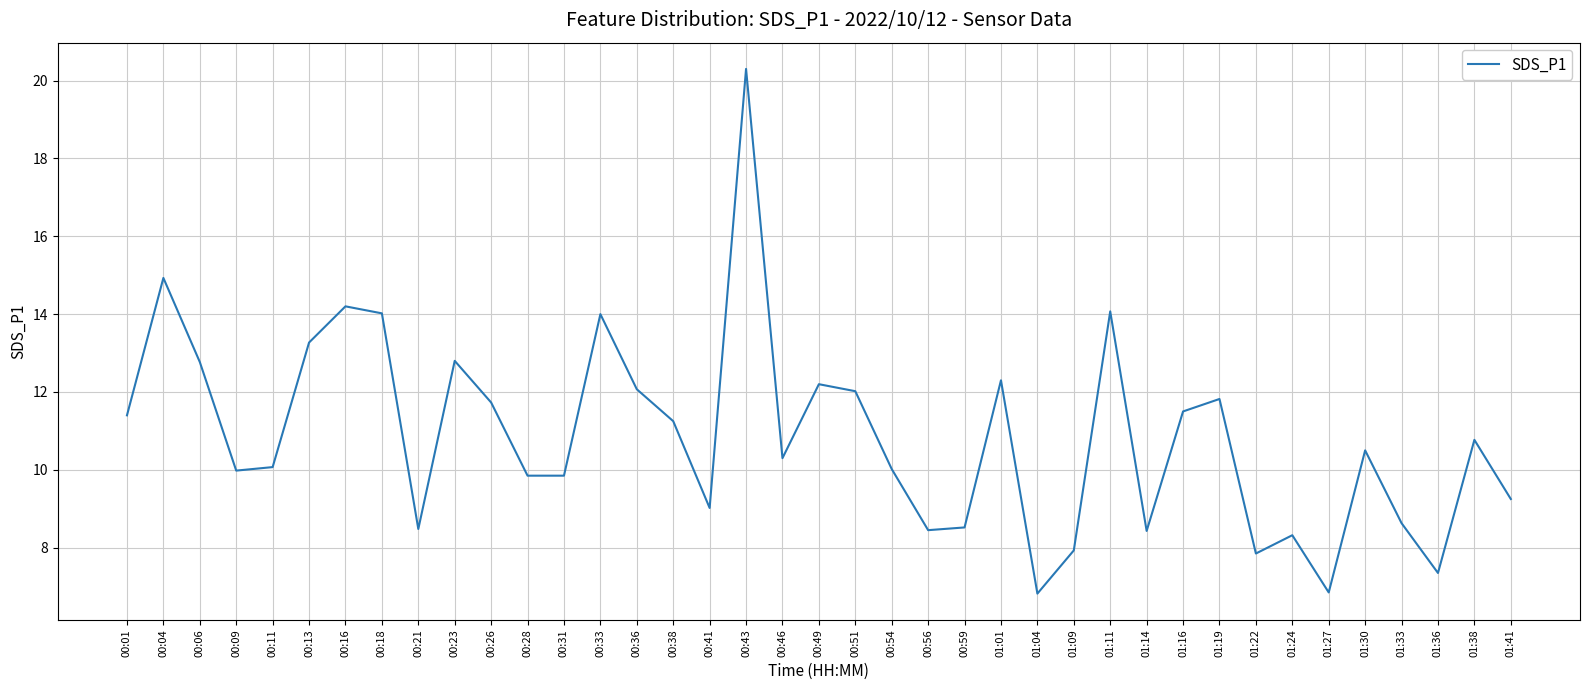

What position from the left is 00:11?

5